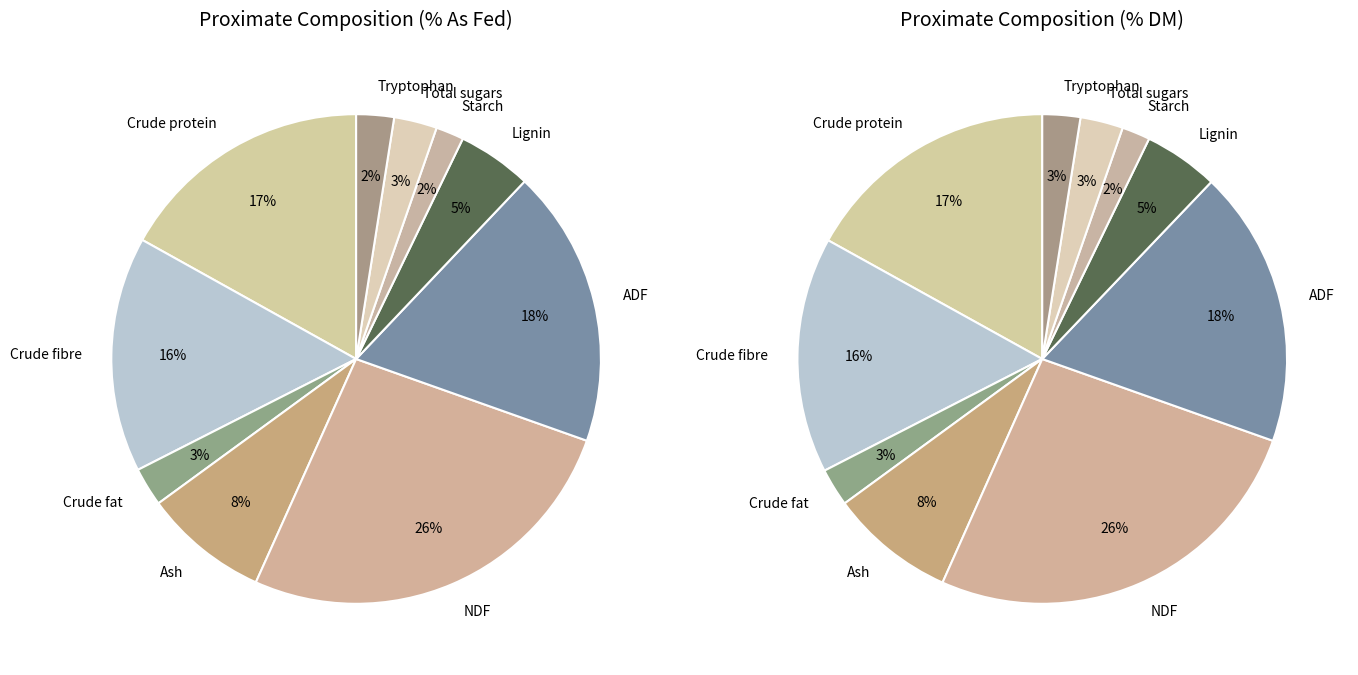

Which slice is the largest?

NDF